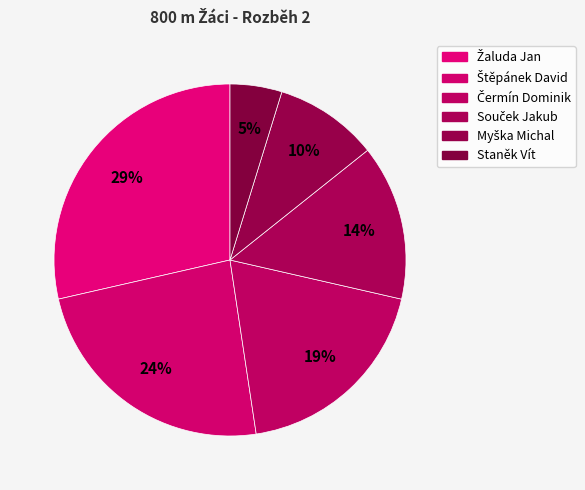

How many slices are in this pie chart?

6